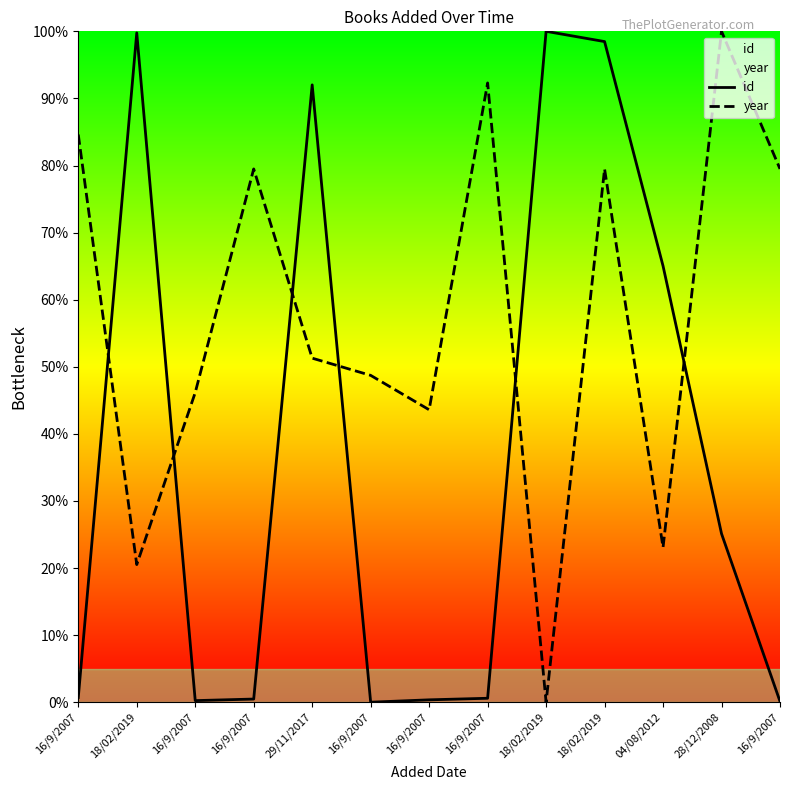

What is the value of the year point at the 11th from the left?

0.2